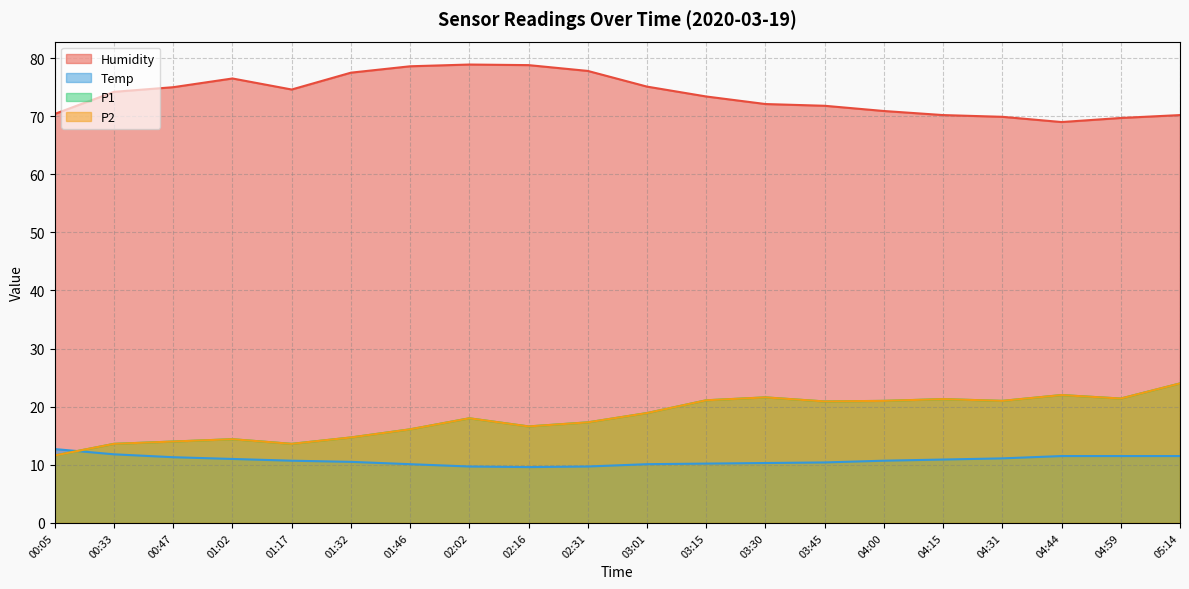

At which category does P2 reach its first local peak?

01:02